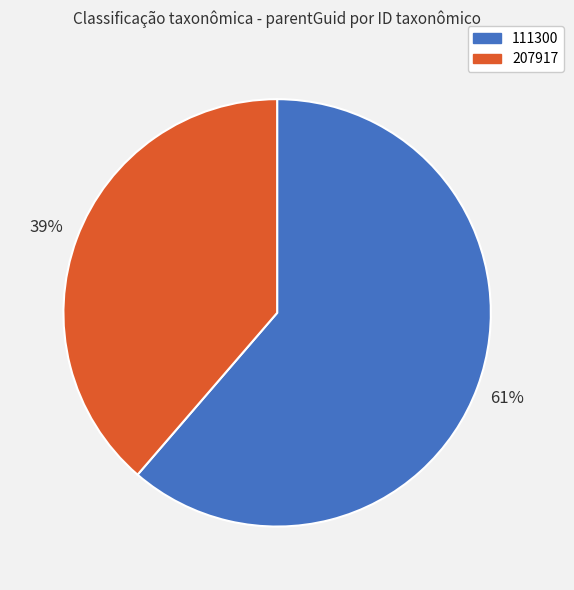

How many segments does this pie chart have?

2